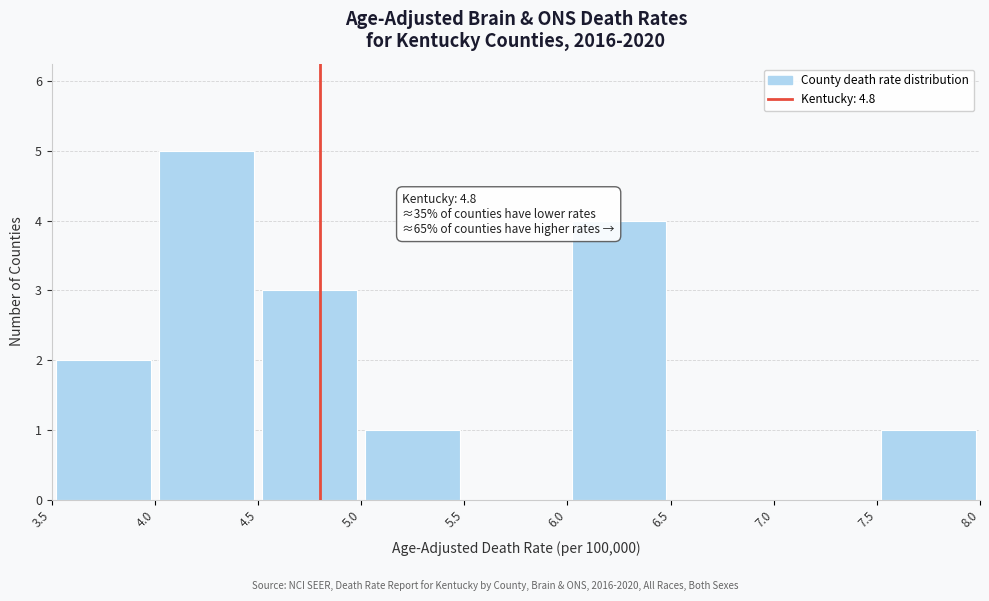

Which range on the x-axis has the tallest bar?

4.0 to 4.5